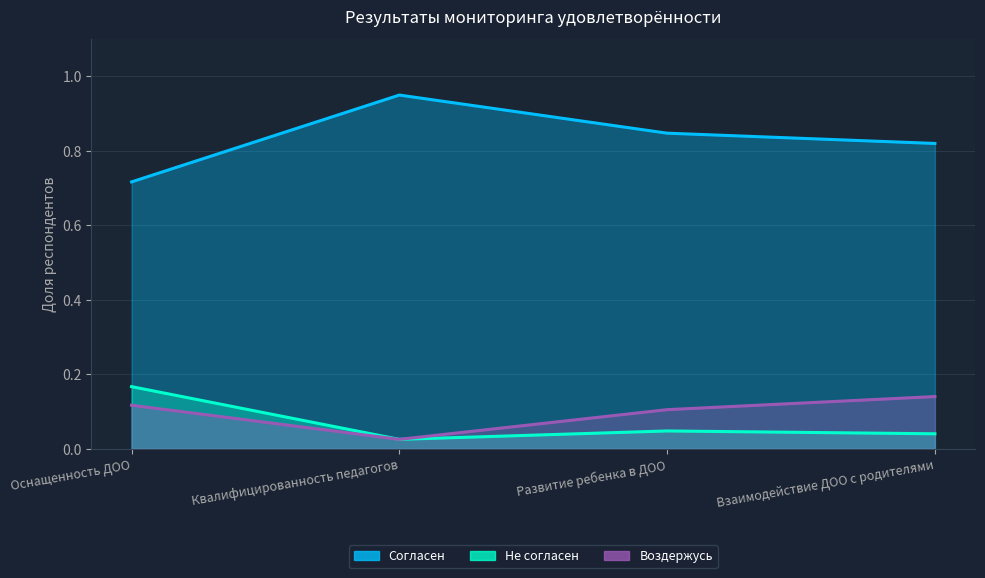

What is the label of the 4th point from the left?

Взаимодействие ДОО с родителями